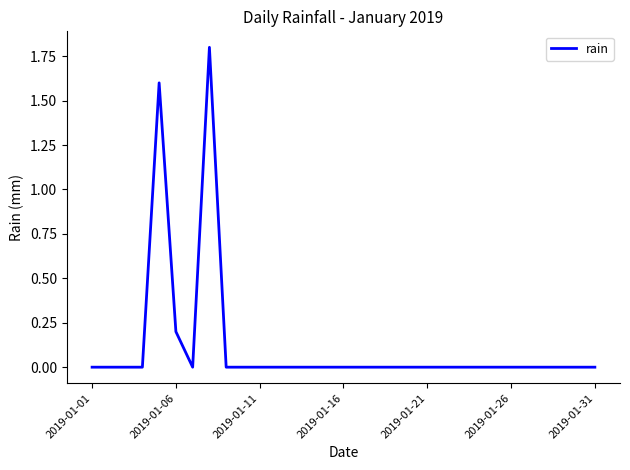

How many values are between 0 and 1?

29